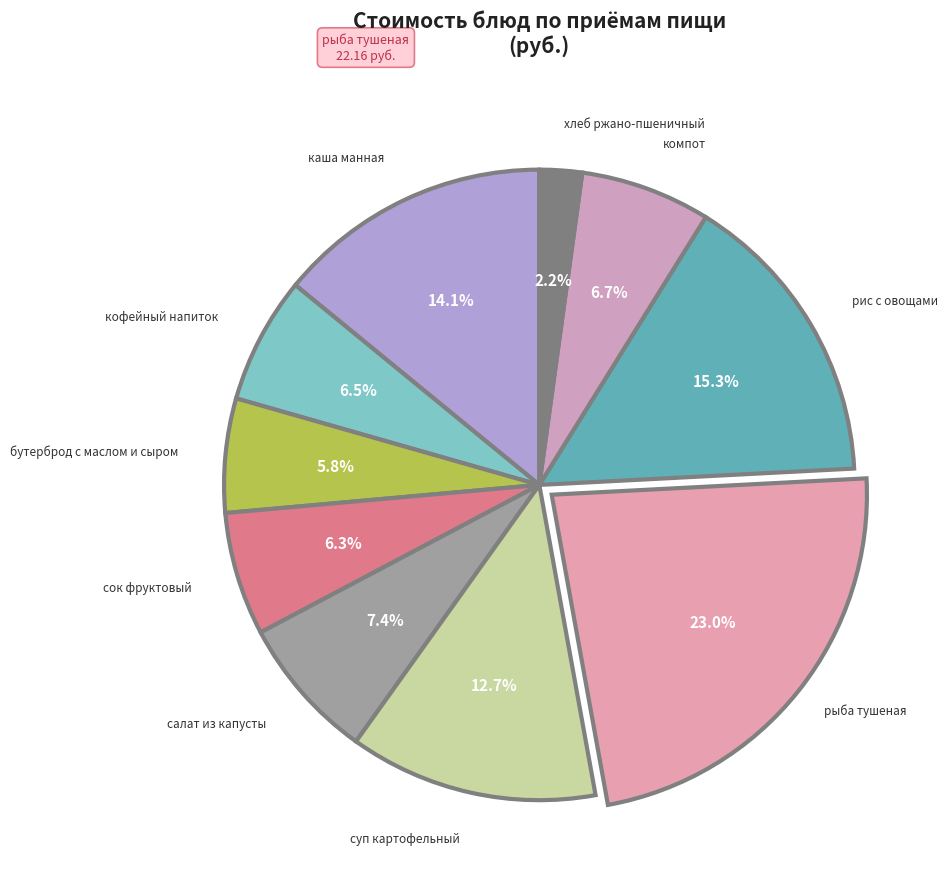

Which category has the smallest portion of the pie?

хлеб ржано-пшеничный